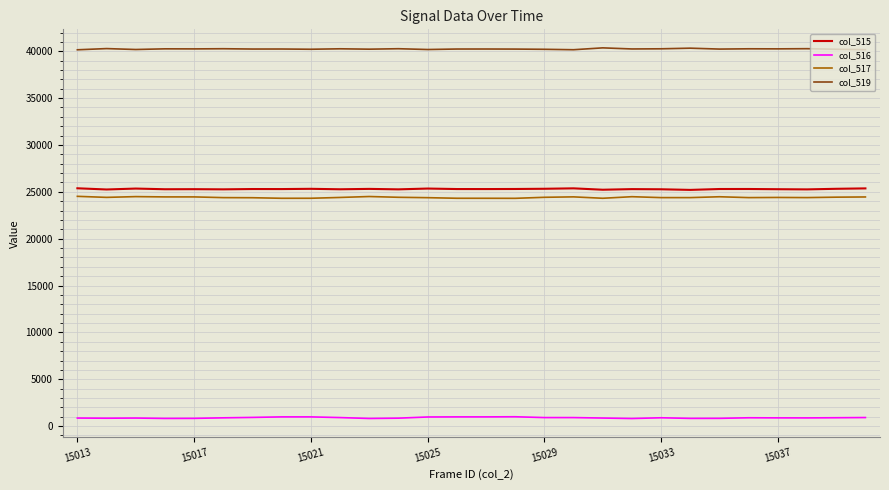

What are all the series names shown in the legend?

col_515, col_516, col_517, col_519